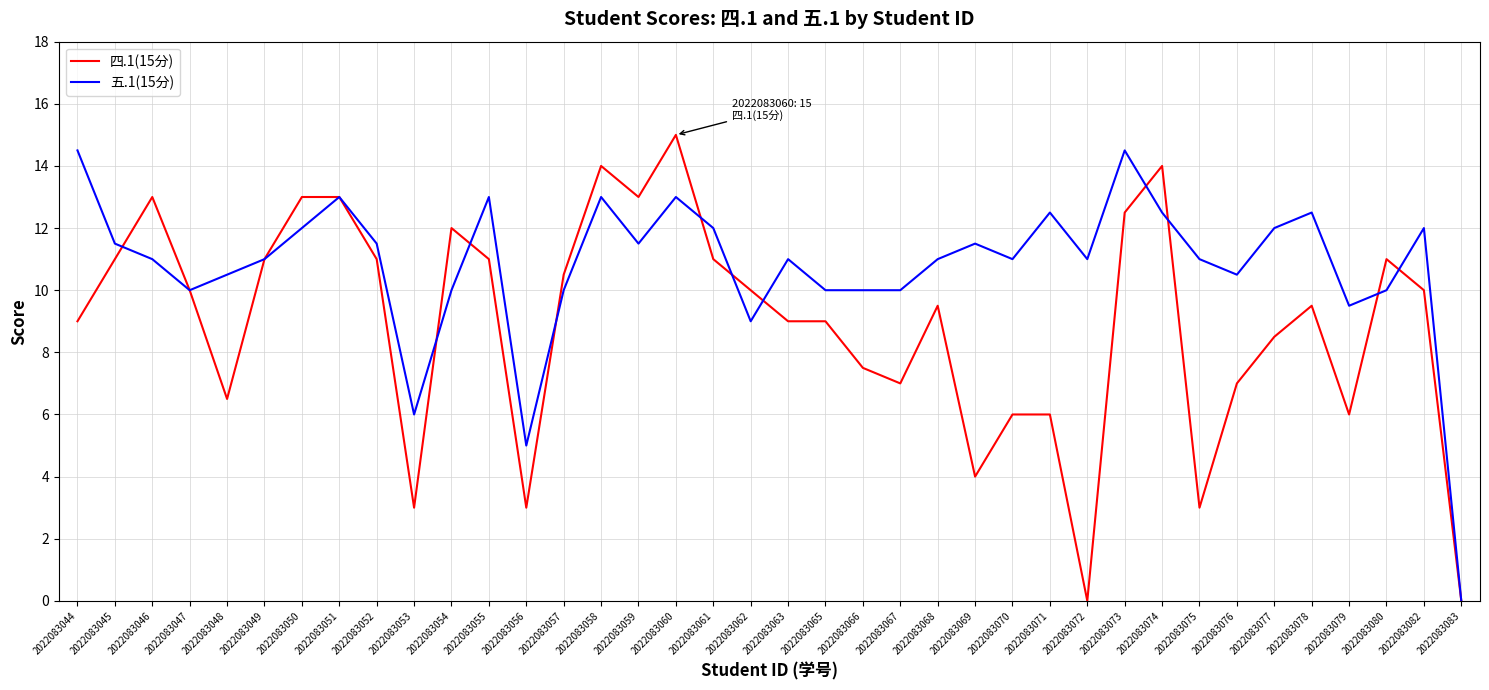

Rank the series at 2022083046 from lowest to highest value.

五.1(15分), 四.1(15分)